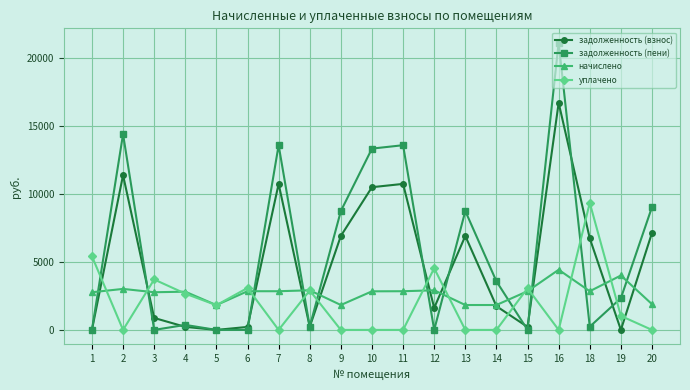

Where does the начислено series first go above 2844?

2